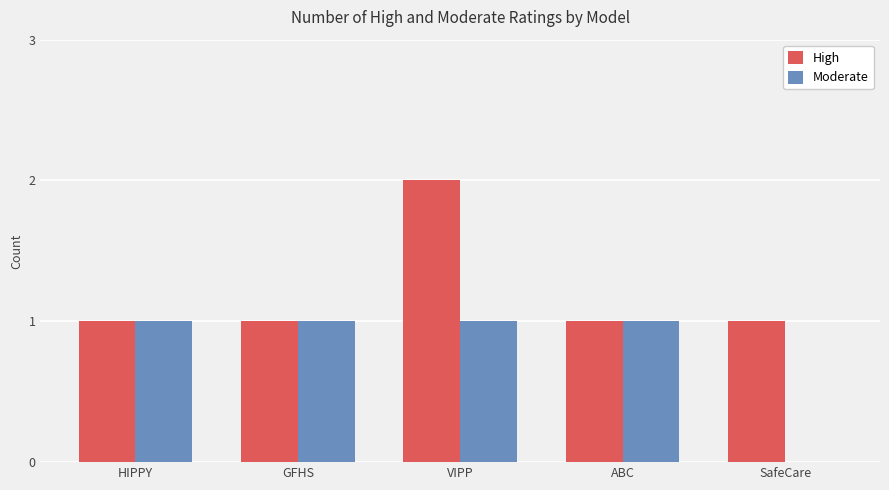

Is the value of High at VIPP greater than the value of Moderate at HIPPY?

Yes